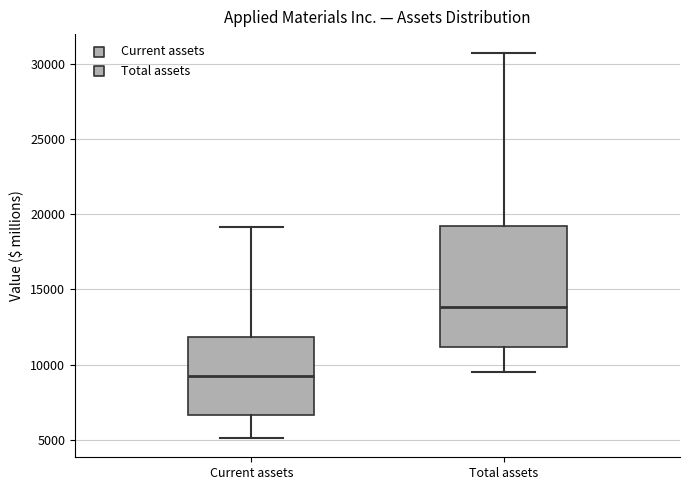

Reading left to right, transcribe this box plot: for each box, give where its median line is, the range the box spans, and where its two whiskers end, as read against the y-axis. The values are not printed on the chart, so give them approximately, as read against the axis.

Current assets: median 9500, box 6500 to 12000, whiskers 5000 to 19000
Total assets: median 14000, box 11000 to 19000, whiskers 9500 to 30500